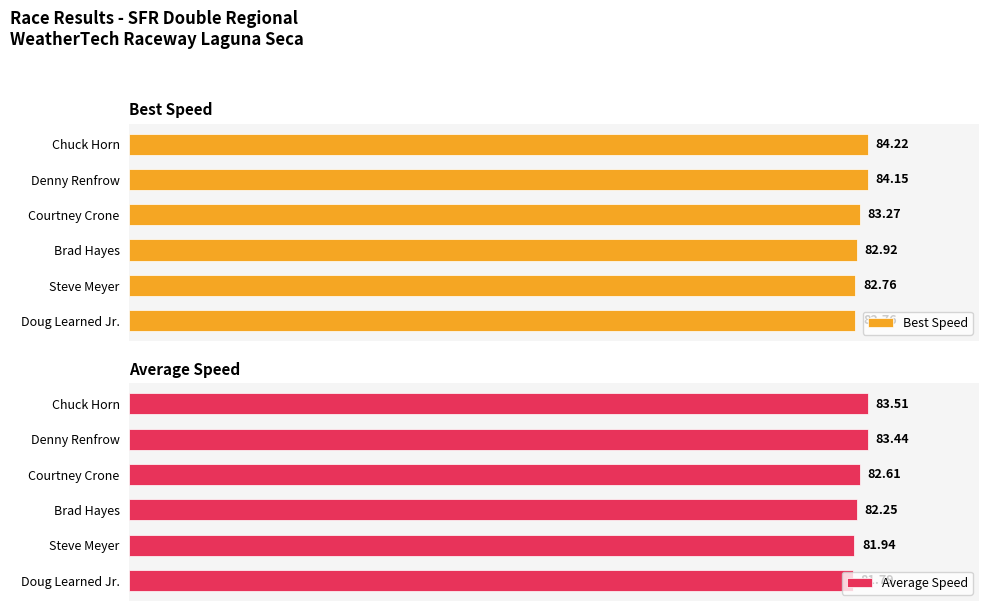

The value of Best Speed at Courtney Crone is 45.7. True or false?

False